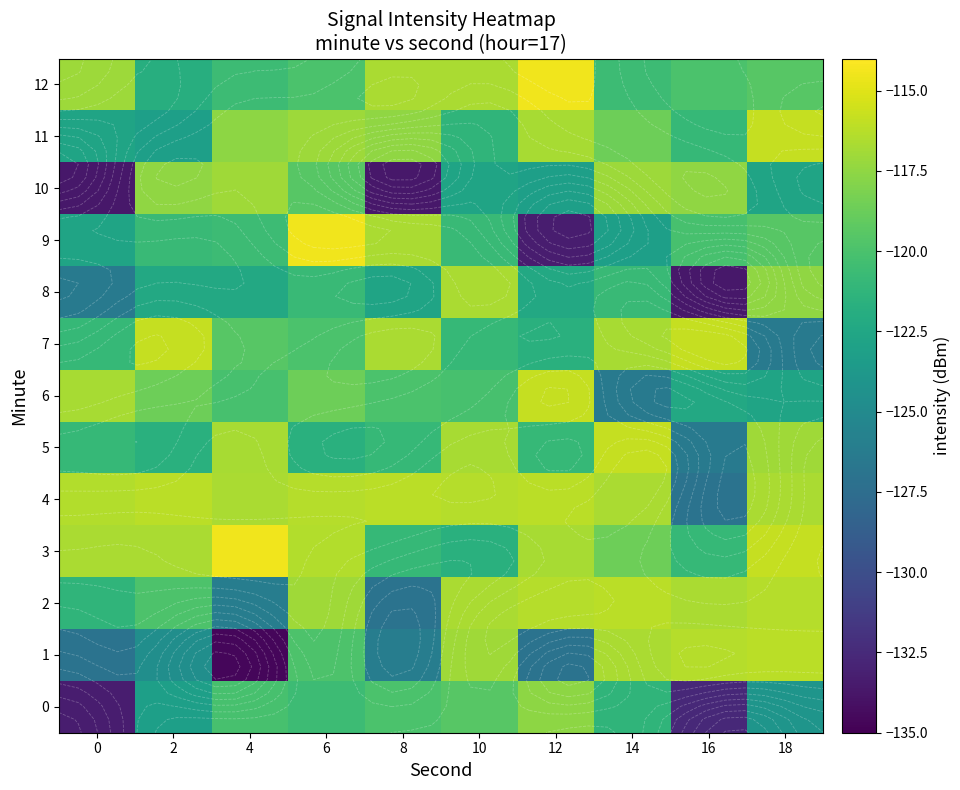

The 9 series shows -120.6 at 4. True or false?

True